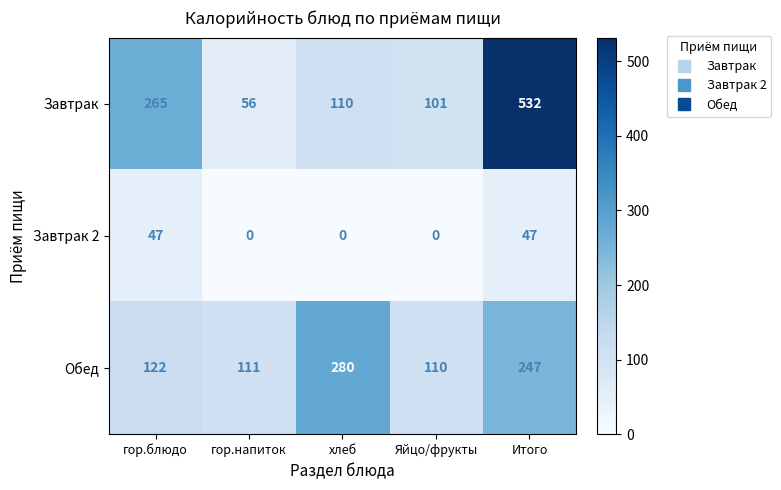

What value does the Завтрак 2 series have at Итого, to the nearest 5?

45